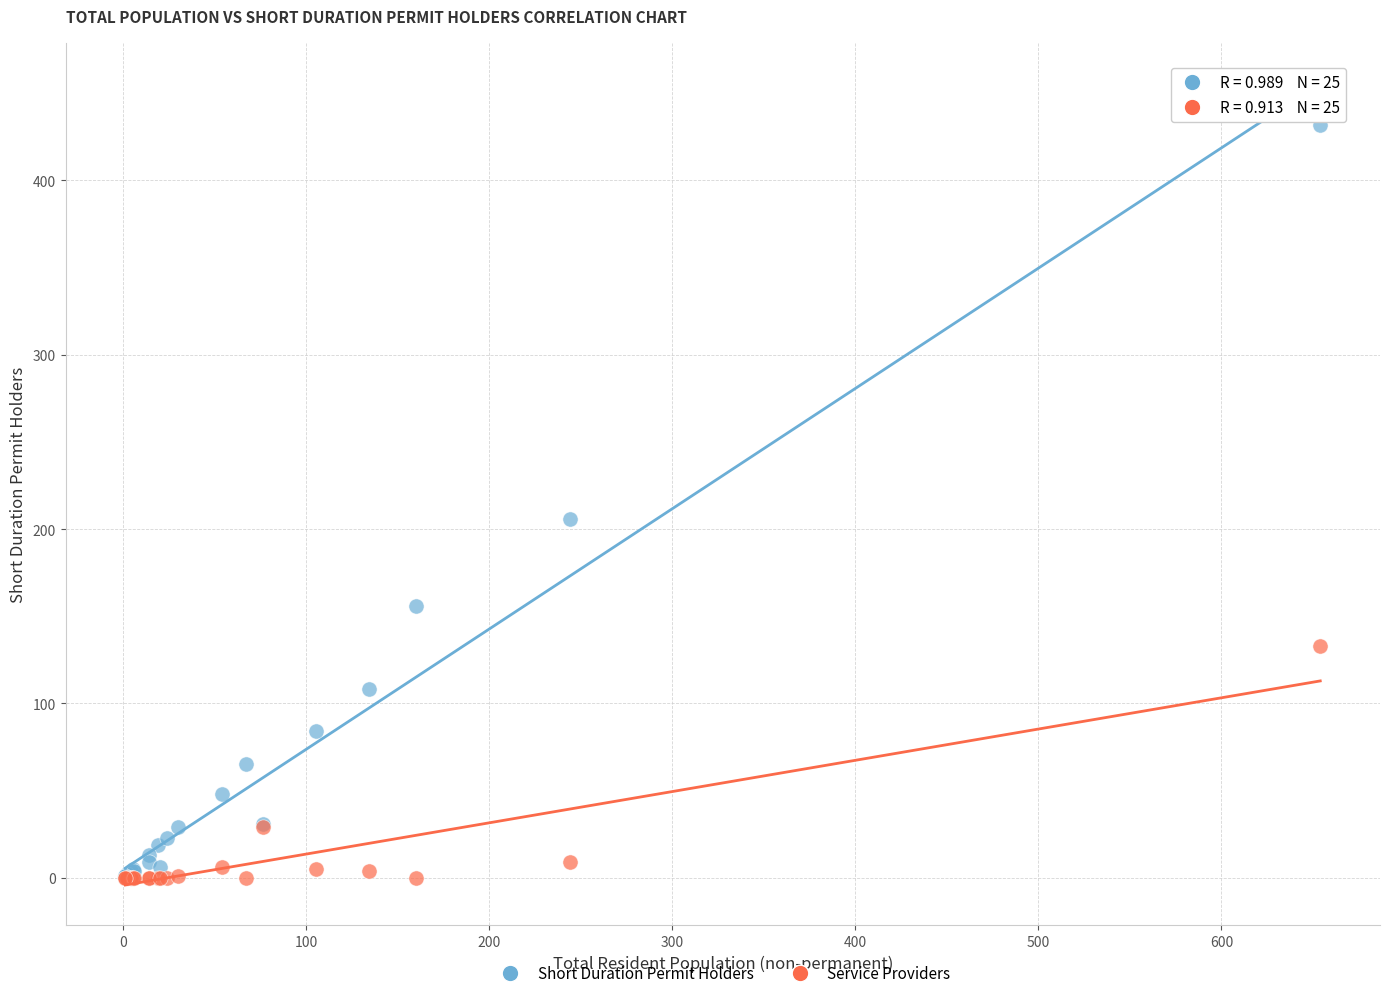

In the Short Duration Permit Holders series, what Y value is closest to 216?

206